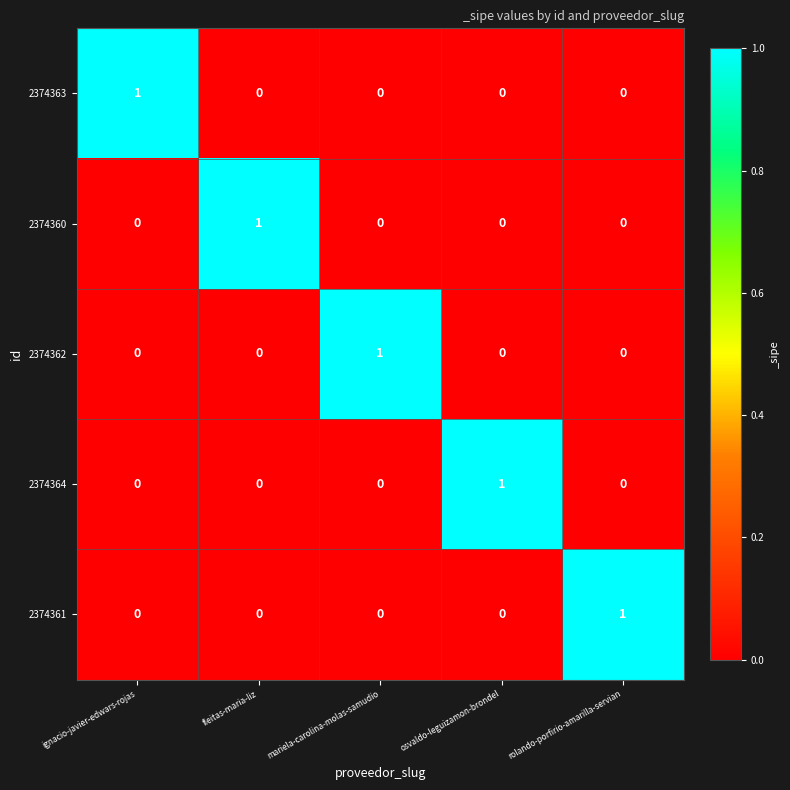

True or false: 2374360 has a value of 1 at fleitas-maria-liz.

True